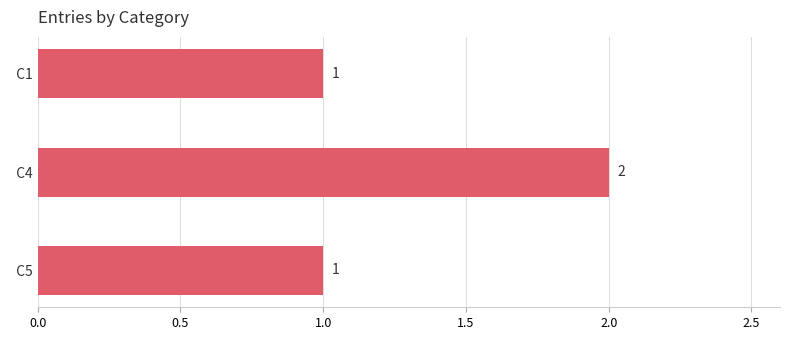

What is the ratio of the value at   C4 to the value at   C1?

2.0